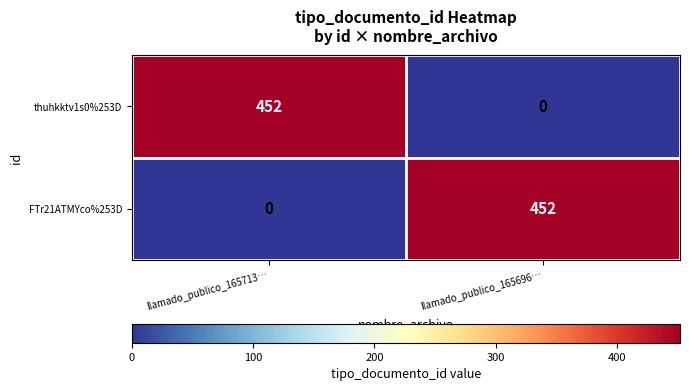

What is the sum of all FTr21ATMYco%253D values?

452